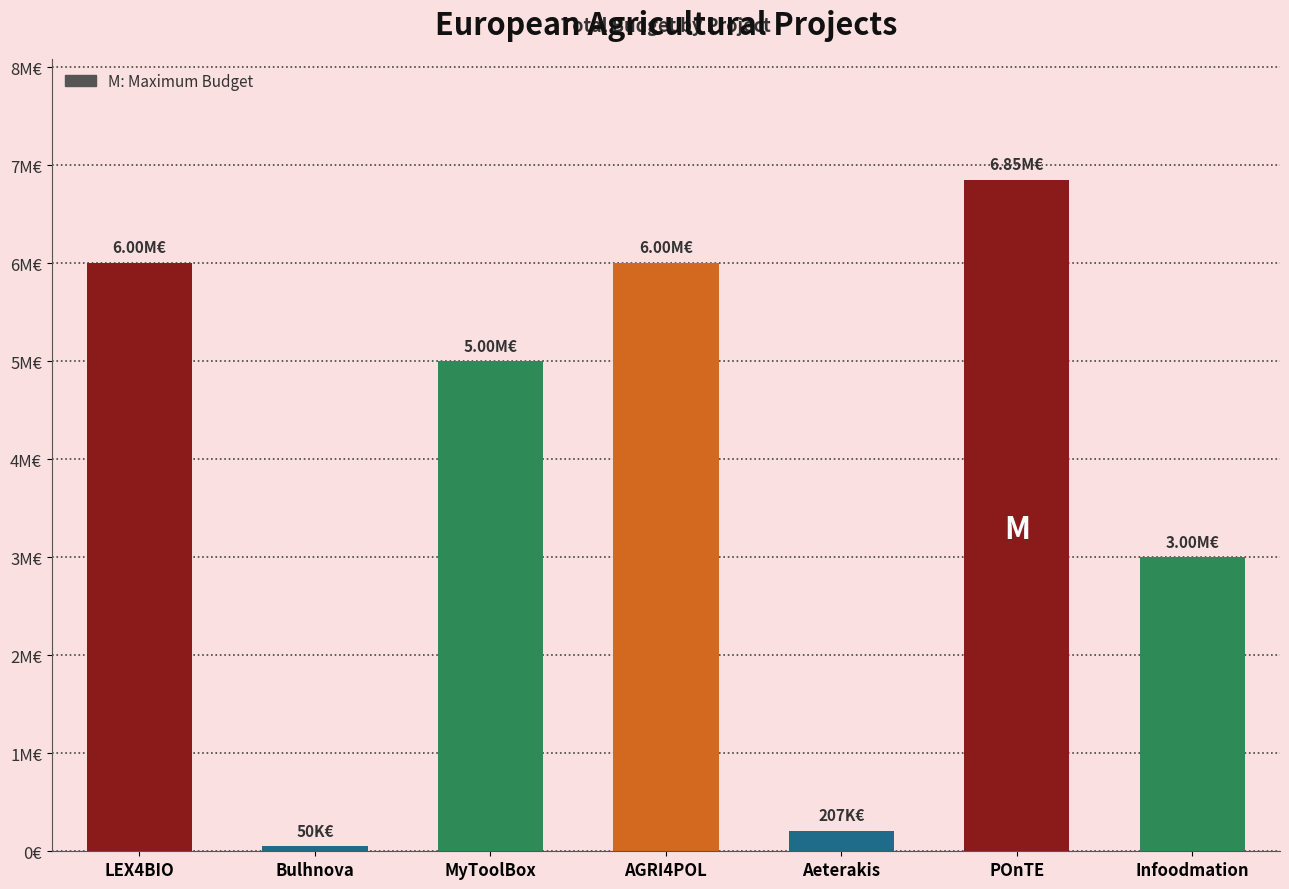

What is the value of the 3rd bar from the left?

4997660